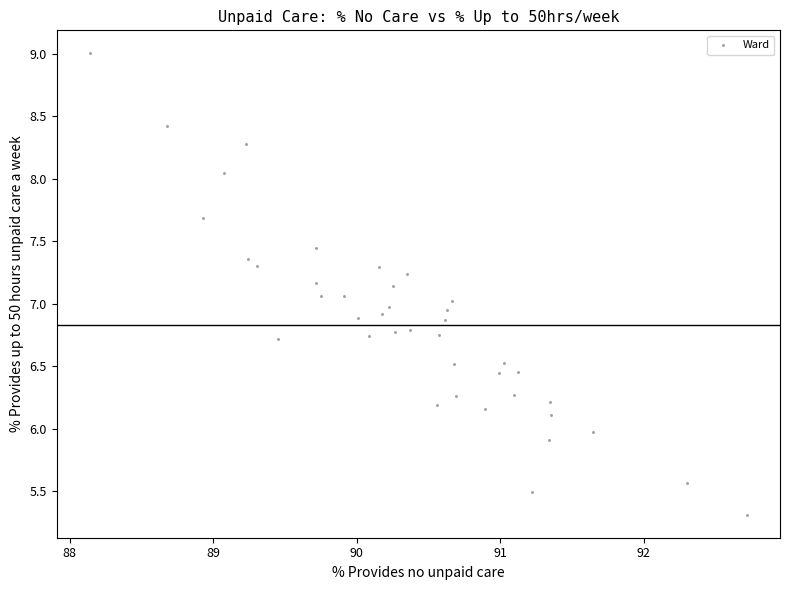

What is the range of X values (max minus min)?

4.6